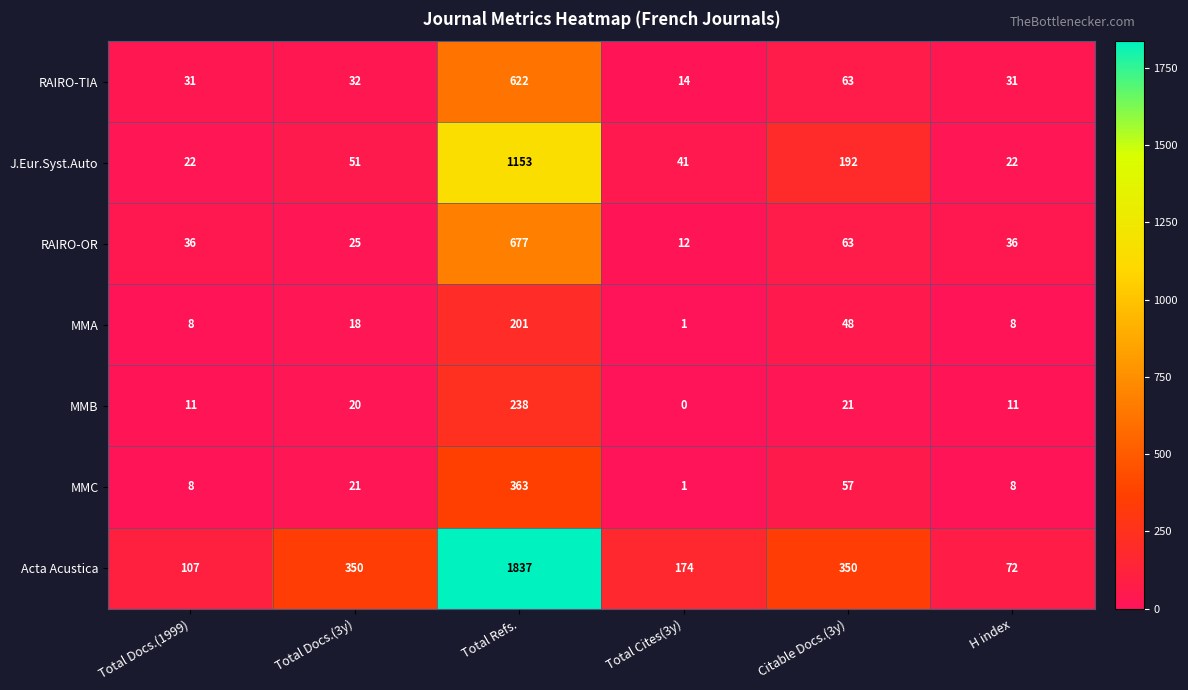

At Total Refs., list the series in order from smallest to largest.

MMA, MMB, MMC, RAIRO-TIA, RAIRO-OR, J.Eur.Syst.Auto, Acta Acustica